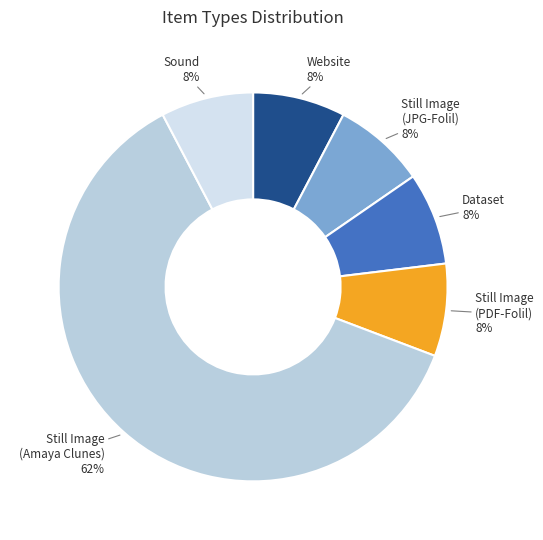

Count the number of slices in the pie.

6